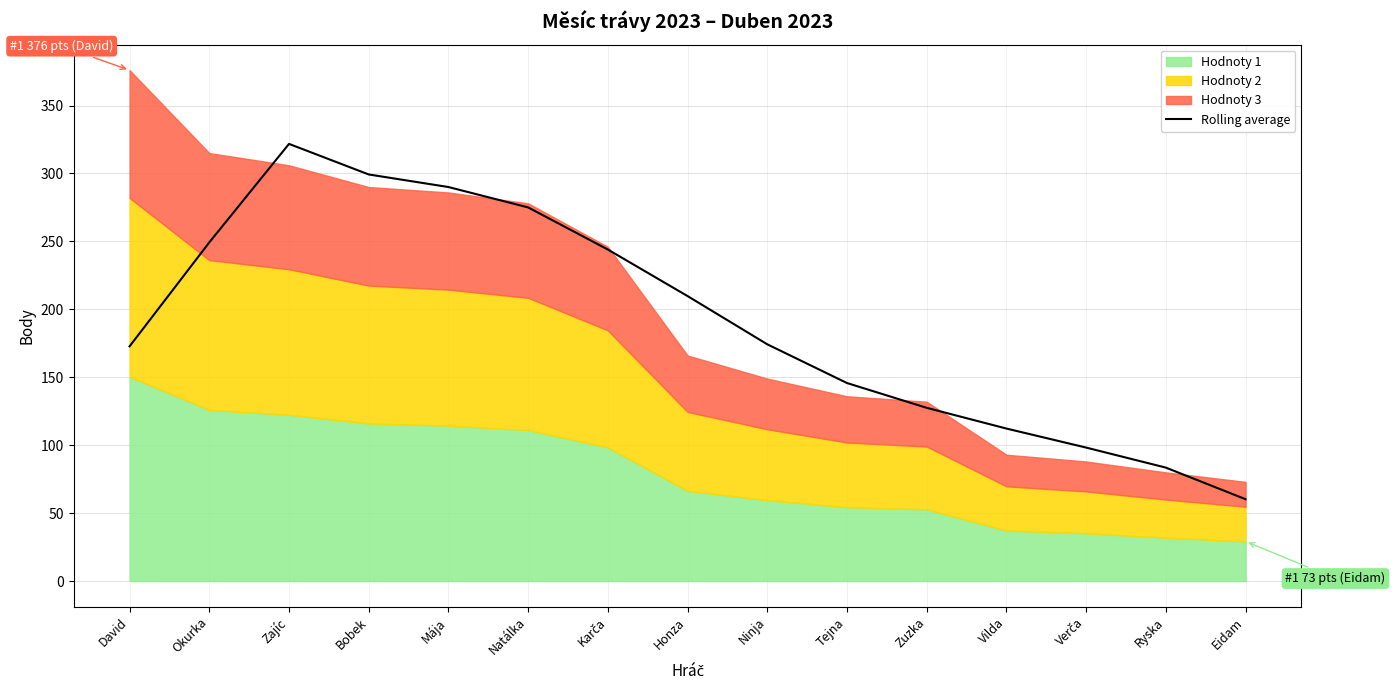

Between Ryska and Zajíc, which is larger?

Zajíc